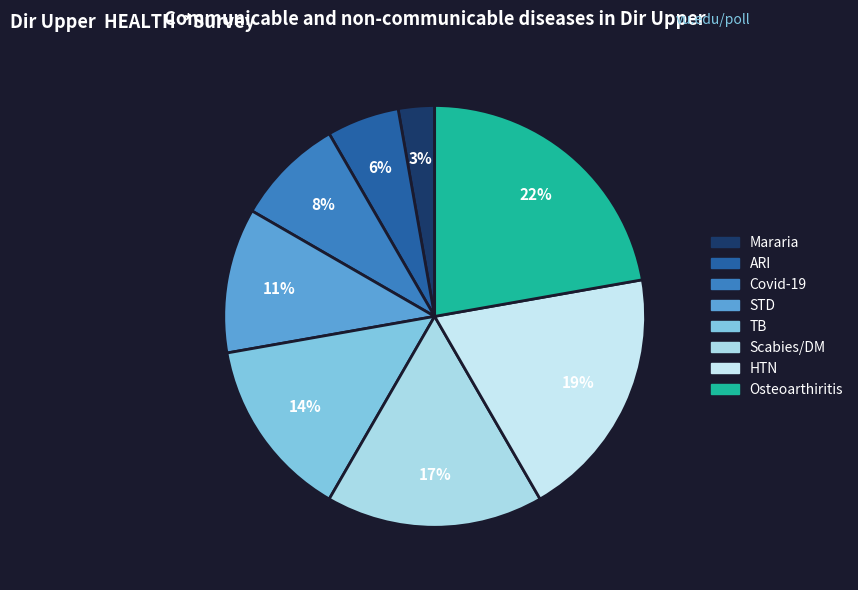

How many slices are in this pie chart?

8